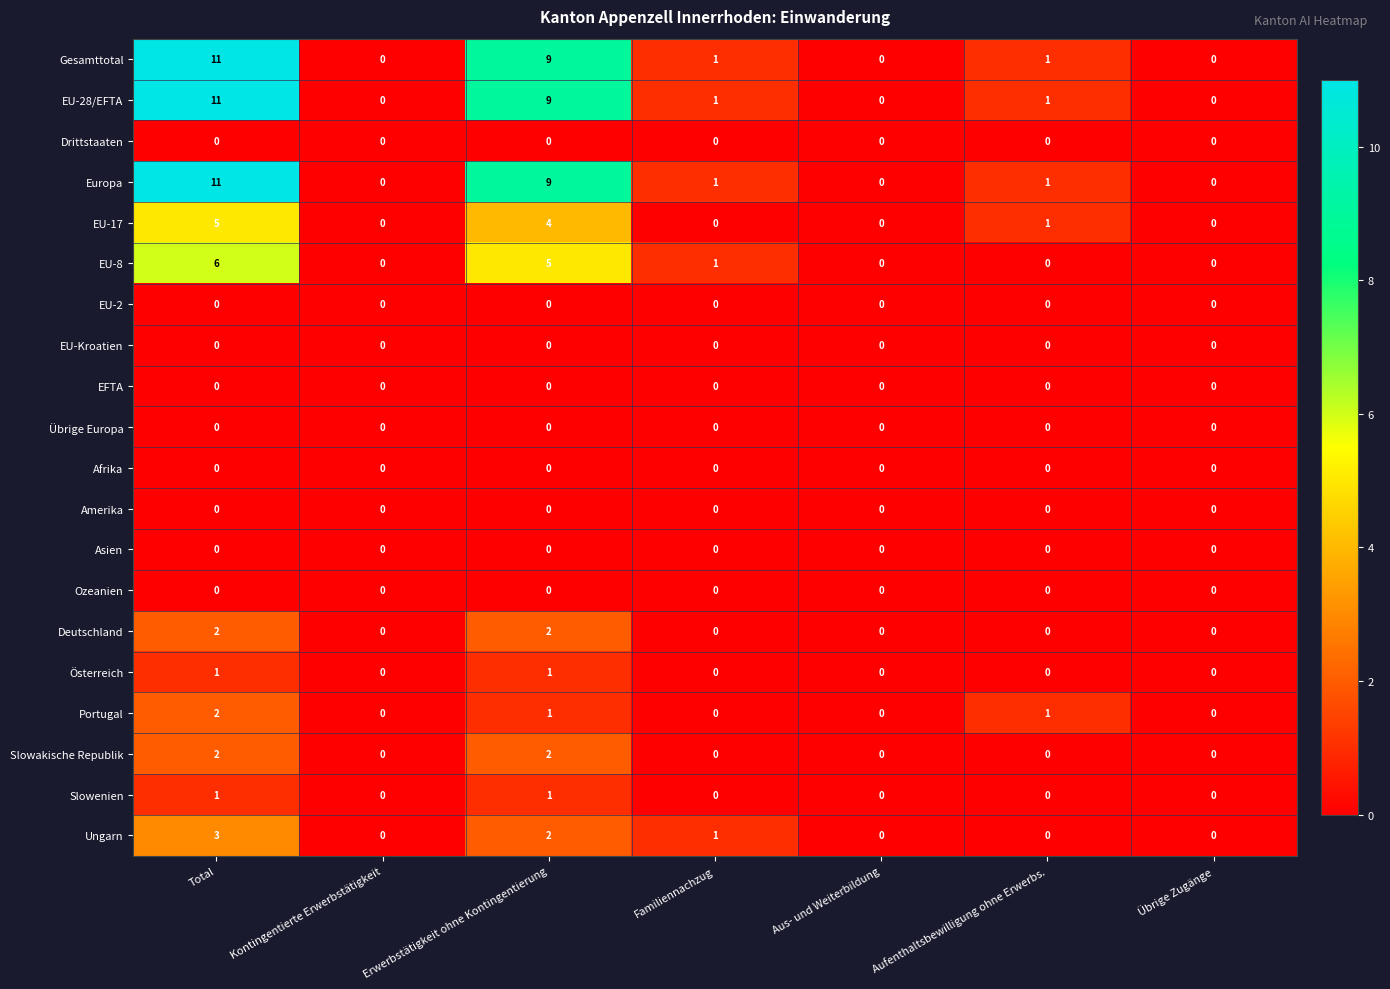

Is the value of Afrika at Total greater than the value of EU-8 at Erwerbstätigkeit ohne Kontingentierung?

No